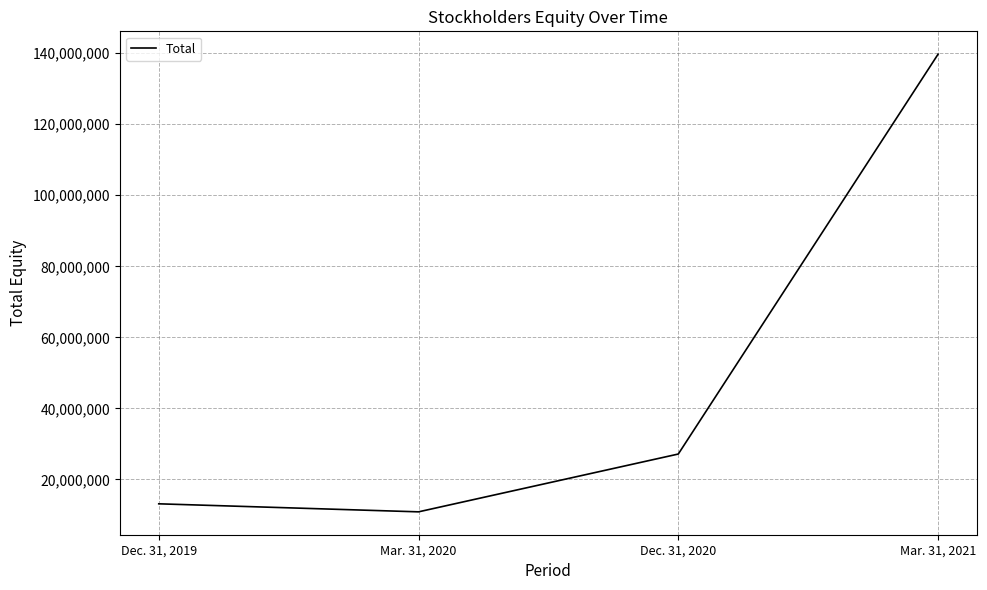

List the labels in order of value, smallest first.

Mar. 31, 2020, Dec. 31, 2019, Dec. 31, 2020, Mar. 31, 2021